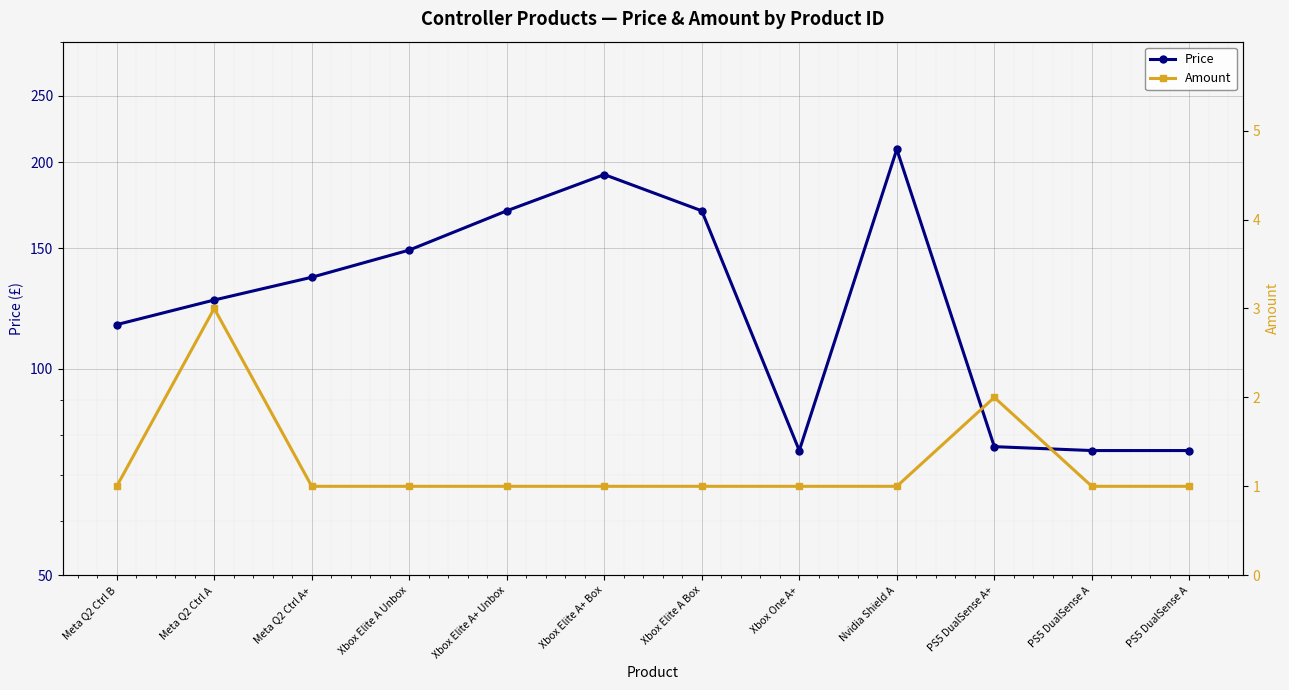

Reading left to right, extract all data points from this chart.

Price: Meta Q2 Ctrl B=116	Meta Q2 Ctrl A=126	Meta Q2 Ctrl A+=136	Xbox Elite A Unbox=149	Xbox Elite A+ Unbox=170	Xbox Elite A+ Box=192	Xbox Elite A Box=170	Xbox One A+=76	Nvidia Shield A=209	PS5 DualSense A+=77	PS5 DualSense A=76	PS5 DualSense A=76
Amount: Meta Q2 Ctrl B=1	Meta Q2 Ctrl A=3	Meta Q2 Ctrl A+=1	Xbox Elite A Unbox=1	Xbox Elite A+ Unbox=1	Xbox Elite A+ Box=1	Xbox Elite A Box=1	Xbox One A+=1	Nvidia Shield A=1	PS5 DualSense A+=2	PS5 DualSense A=1	PS5 DualSense A=1